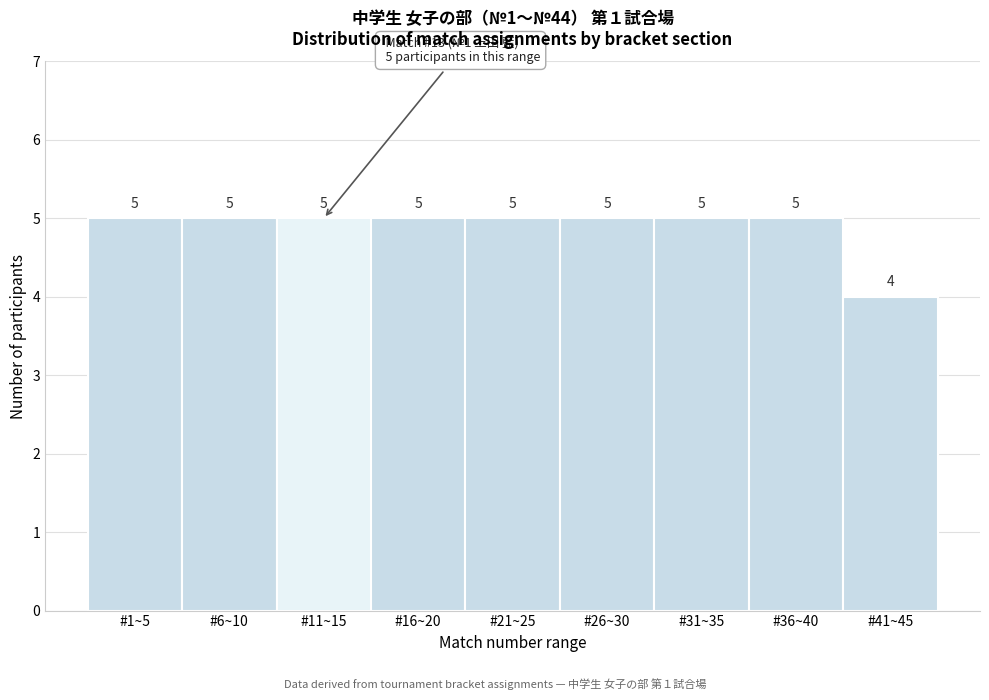

Reading left to right, transcribe all the data shown in this chart.

#1~5=5	#6~10=5	#11~15=5	#16~20=5	#21~25=5	#26~30=5	#31~35=5	#36~40=5	#41~45=4